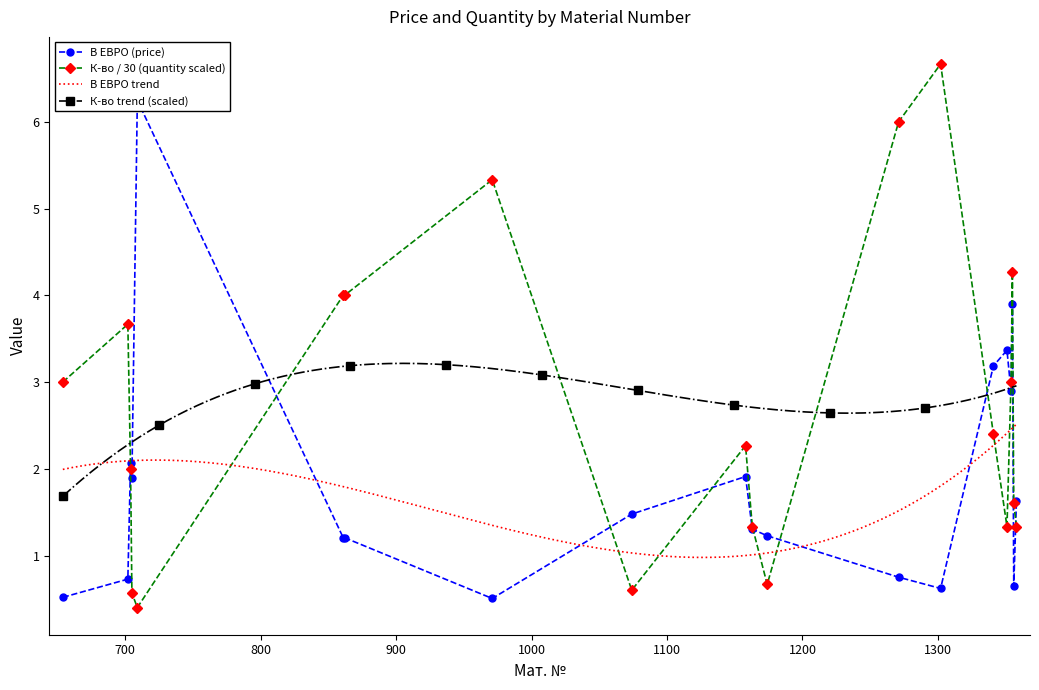

What is the average value of the В ЕВРО series?

1.9